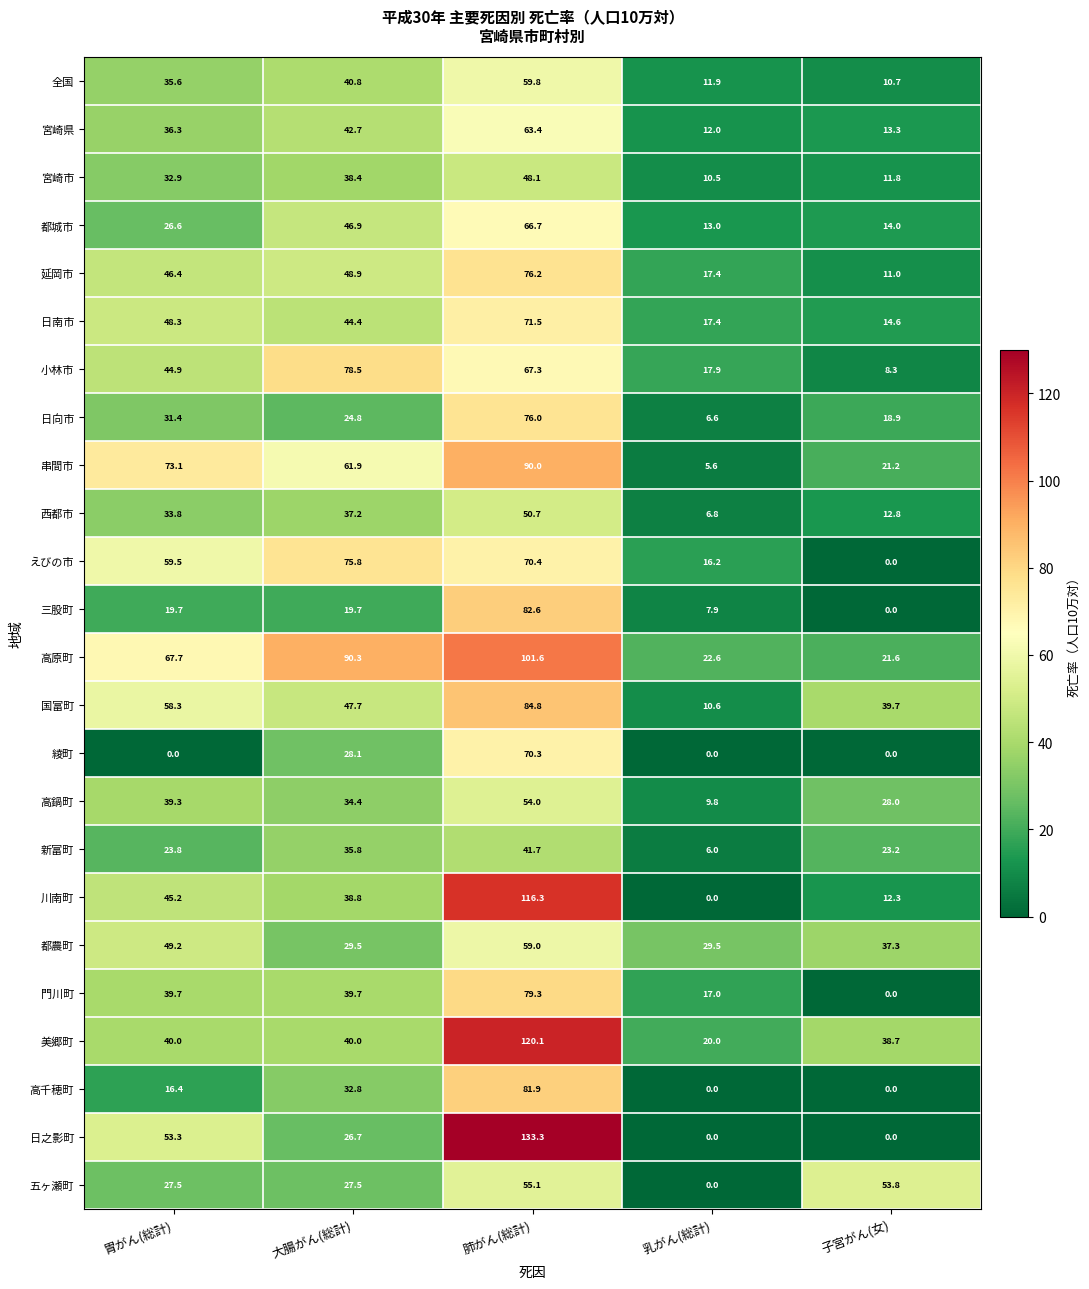

What is the approximate value of 日向市 at 子宮がん(女)?

18.9